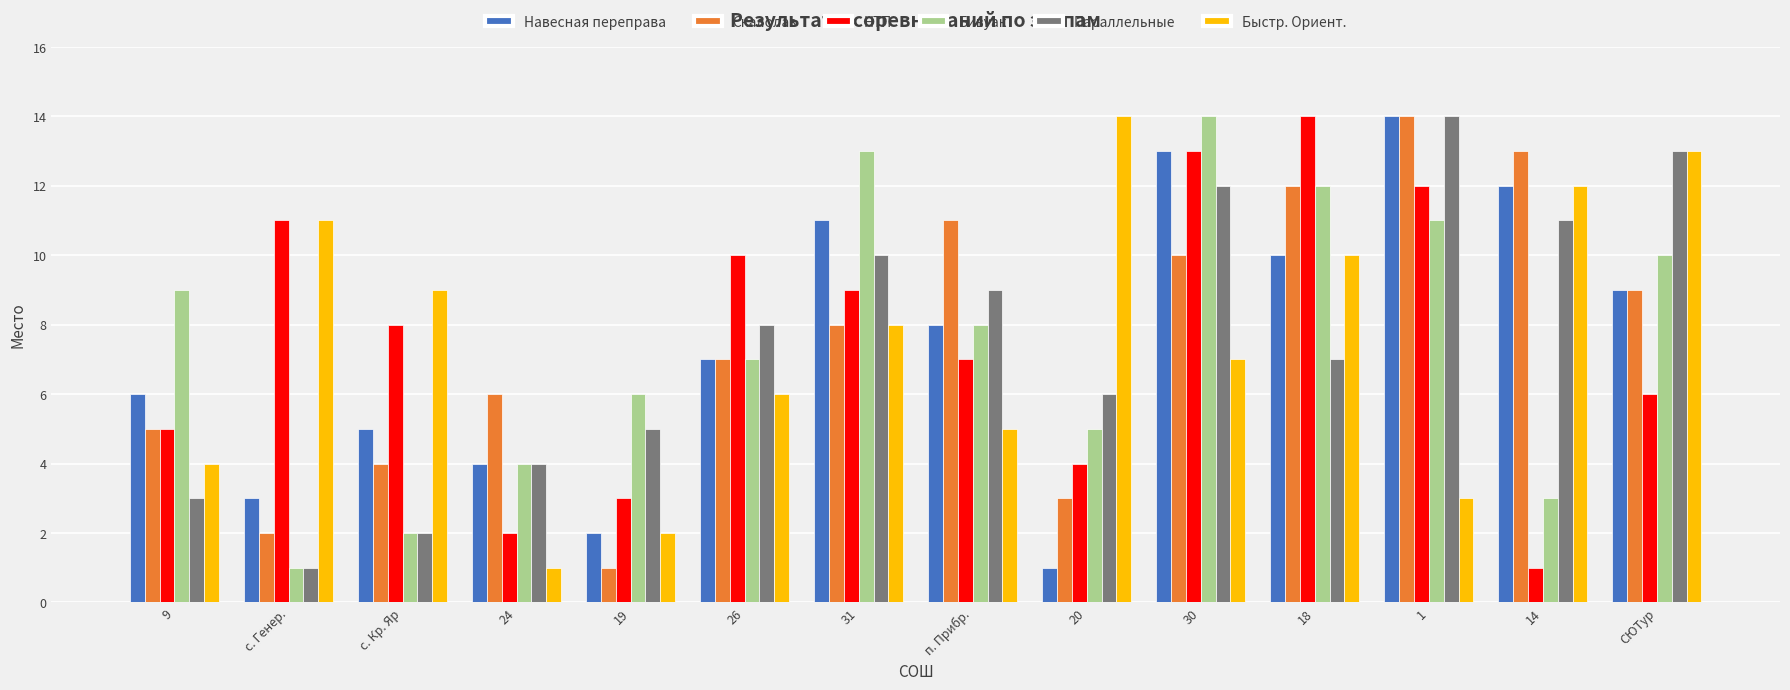

List the labels in order of Скалолаз value, smallest first.

19, с. Генер., 20, с. Кр. Яр, 9, 24, 26, 31, СЮТур, 30, п. Прибр., 18, 14, 1